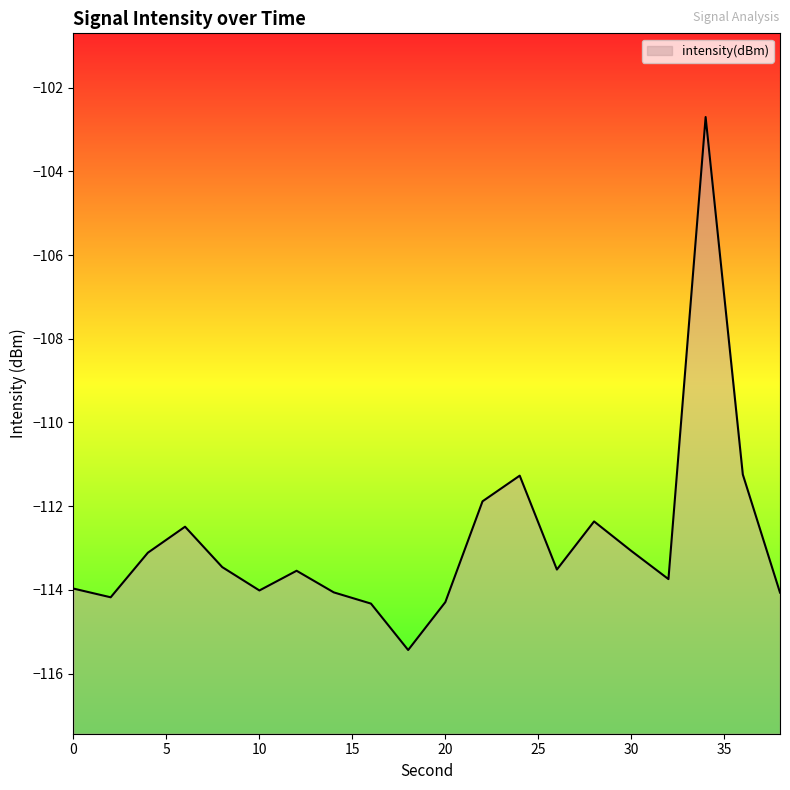

What is the minimum value shown in the chart?

-115.4